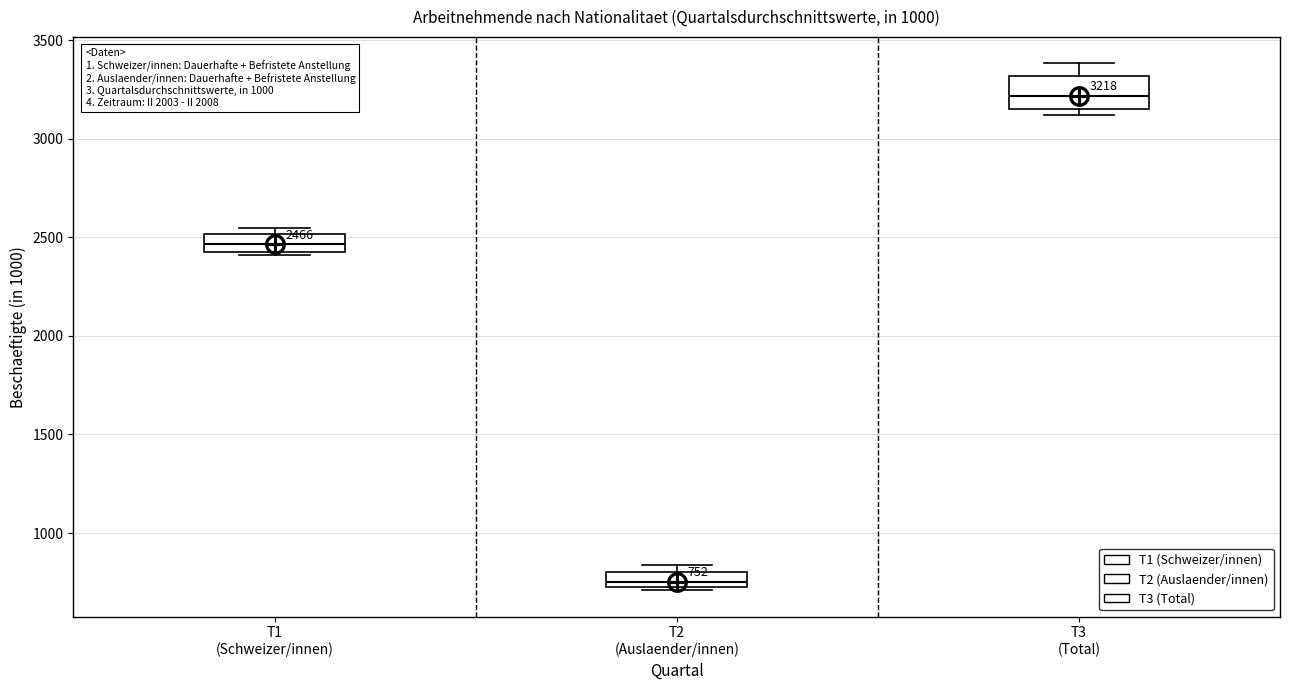

Which box is the tallest, from its lower edge to its upper edge?

T3 (Total)